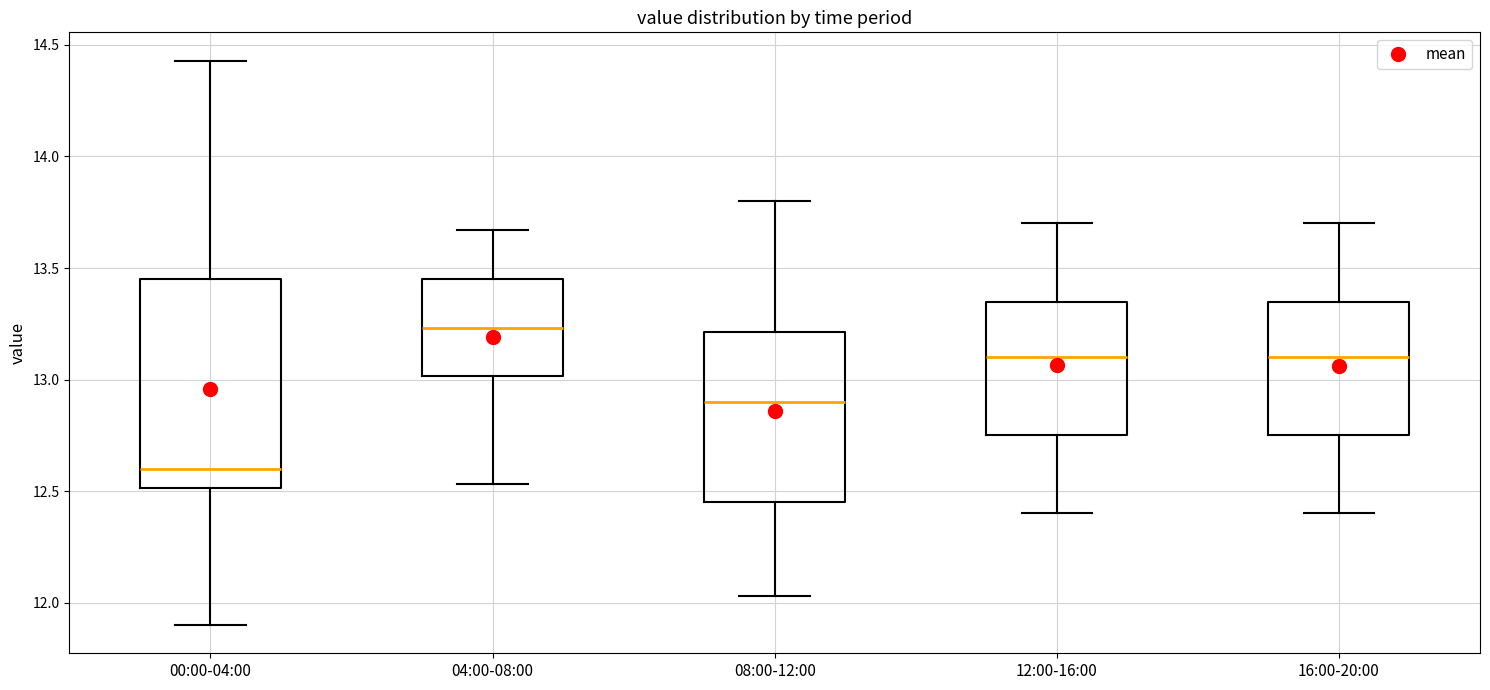

Reading left to right, transcribe this box plot: for each box, give where its median line is, the range the box spans, and where its two whiskers end, as read against the y-axis. The values are not printed on the chart, so give them approximately, as read against the axis.

00:00-04:00: median 12.60, box 12.50 to 13.45, whiskers 11.90 to 14.45
04:00-08:00: median 13.25, box 13.00 to 13.45, whiskers 12.55 to 13.65
08:00-12:00: median 12.90, box 12.45 to 13.20, whiskers 12.05 to 13.80
12:00-16:00: median 13.10, box 12.75 to 13.35, whiskers 12.40 to 13.70
16:00-20:00: median 13.10, box 12.75 to 13.35, whiskers 12.40 to 13.70